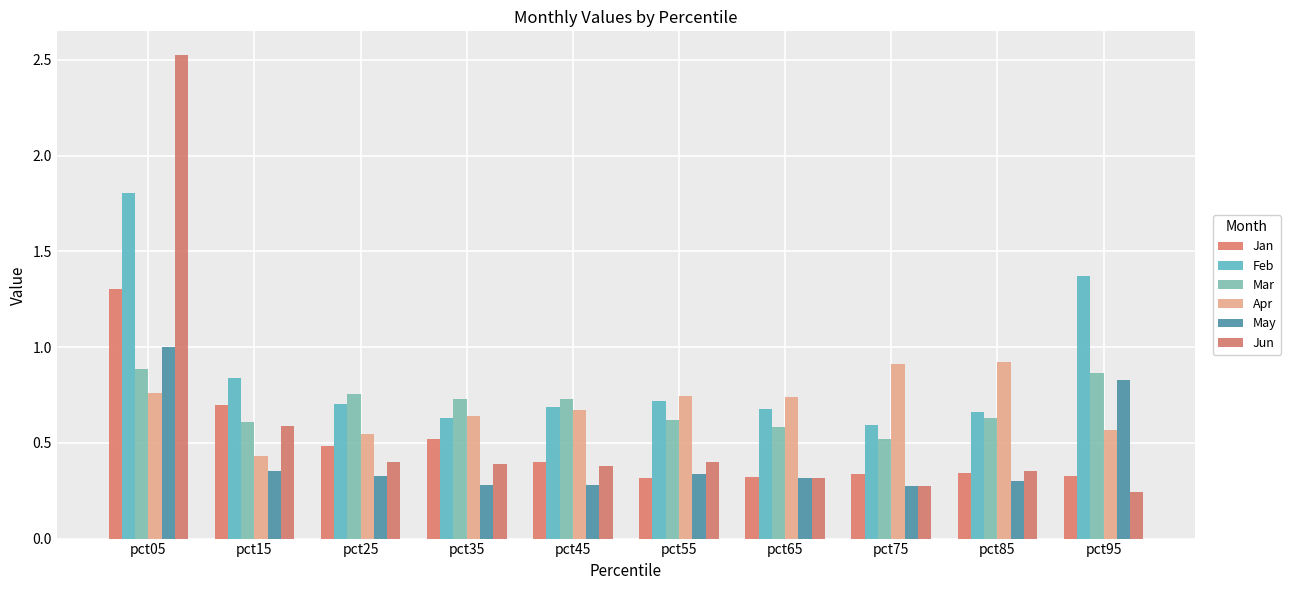

At which label does May reach its peak?

pct05